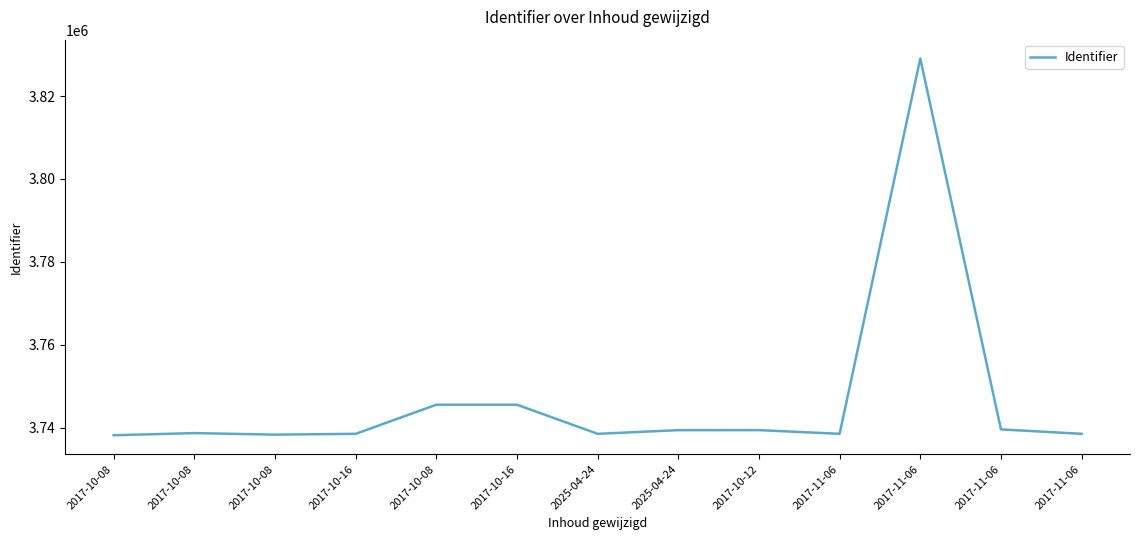

How many values are below 3738742?

6